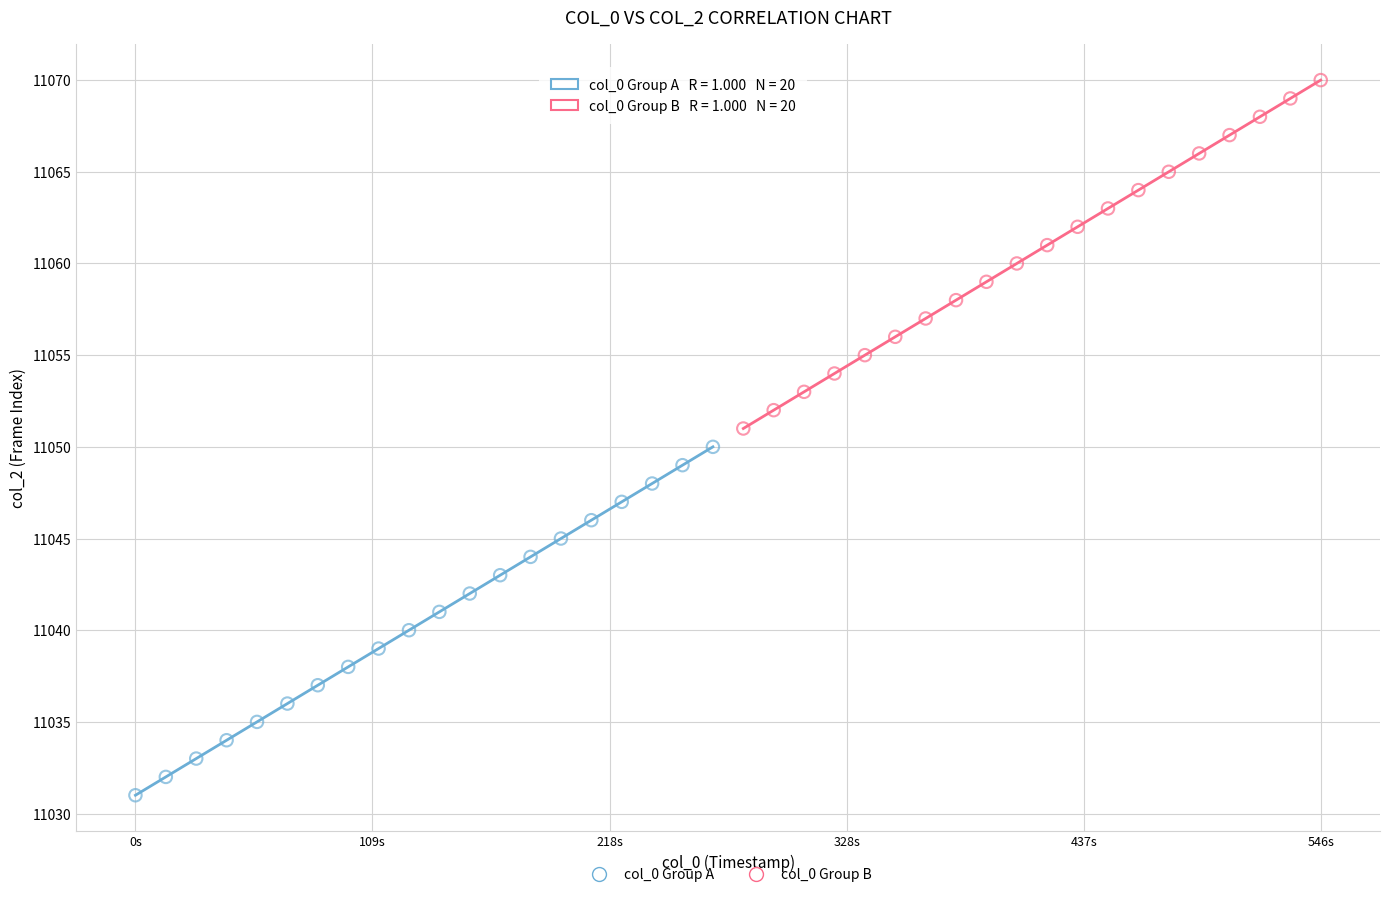

Which series contains the highest Y value?

col_0 Group B